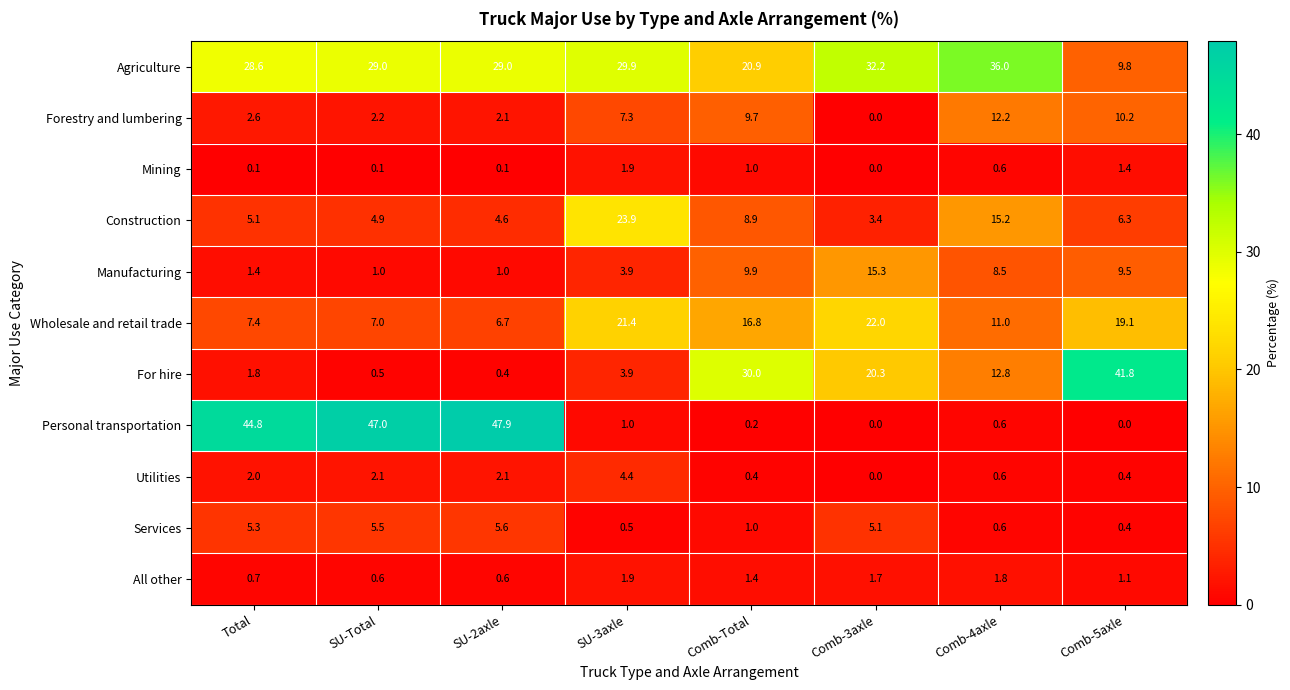

What is the difference between the highest and lowest values at SU-3axle?

29.4